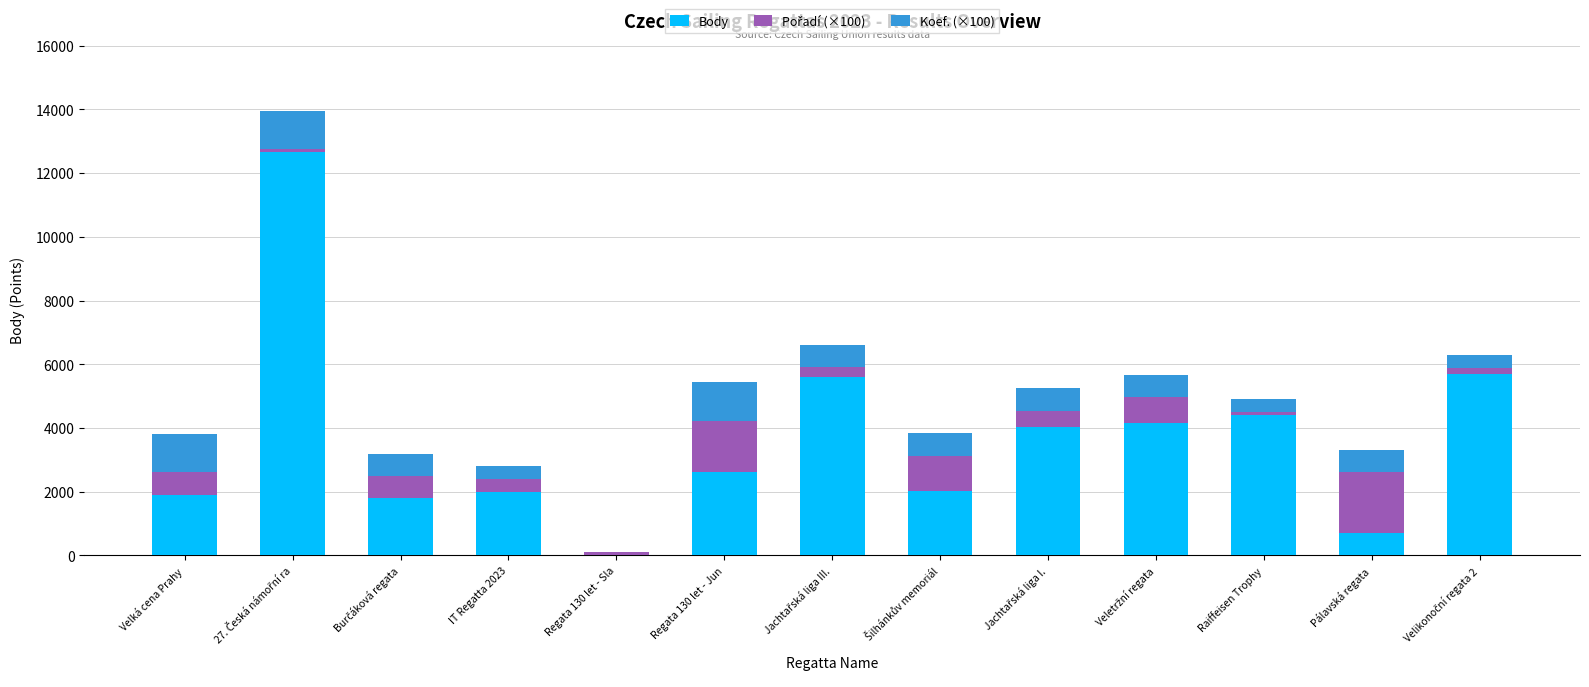

What is the label of the 1st bar from the left?

Velká cena Prahy